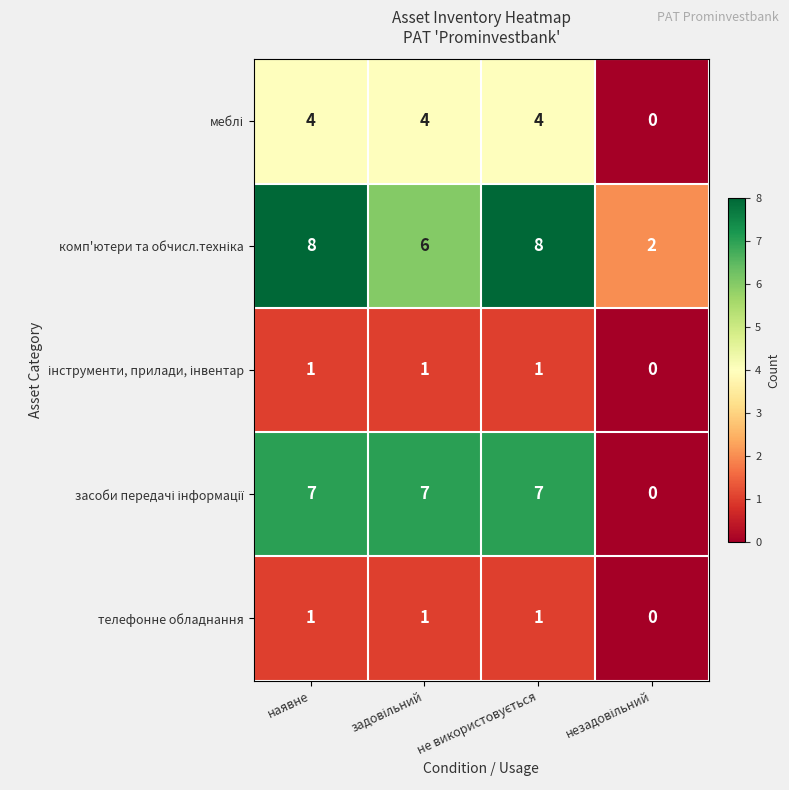

How many series are shown in this chart?

5